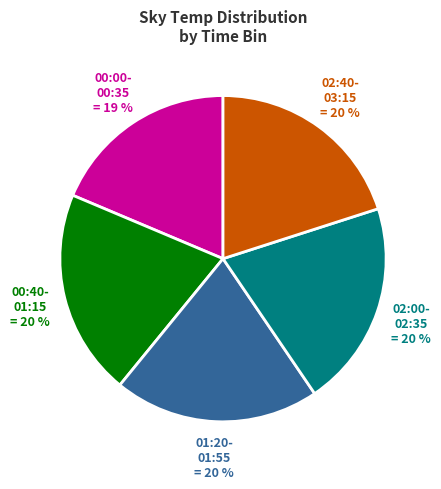

Does 02:40- 03:15 account for over 50% of the chart?

No